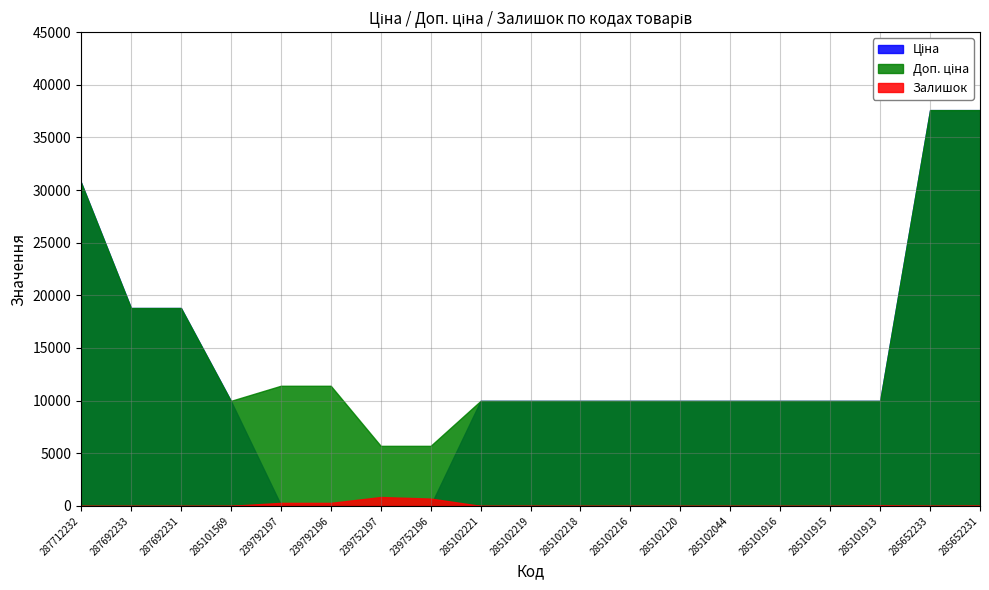

List the labels in order of Залишок value, largest first.

239752197, 239752196, 239792196, 239792197, 285101913, 285652231, 285652233, 285102219, 285101569, 285102221, 285102218, 285102044, 287712232, 287692233, 287692231, 285102216, 285102120, 285101916, 285101915